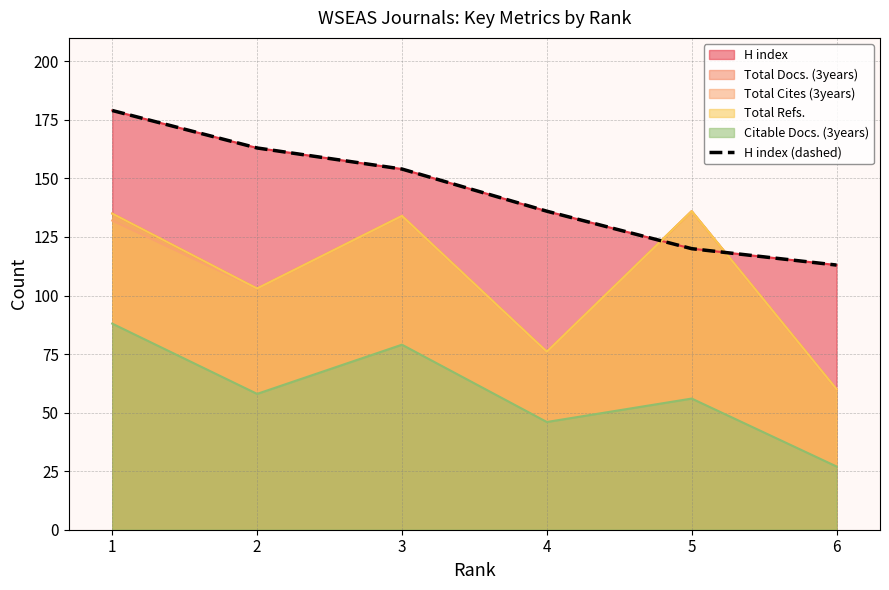

True or false: the data has more than 0 interior local peaks.

False